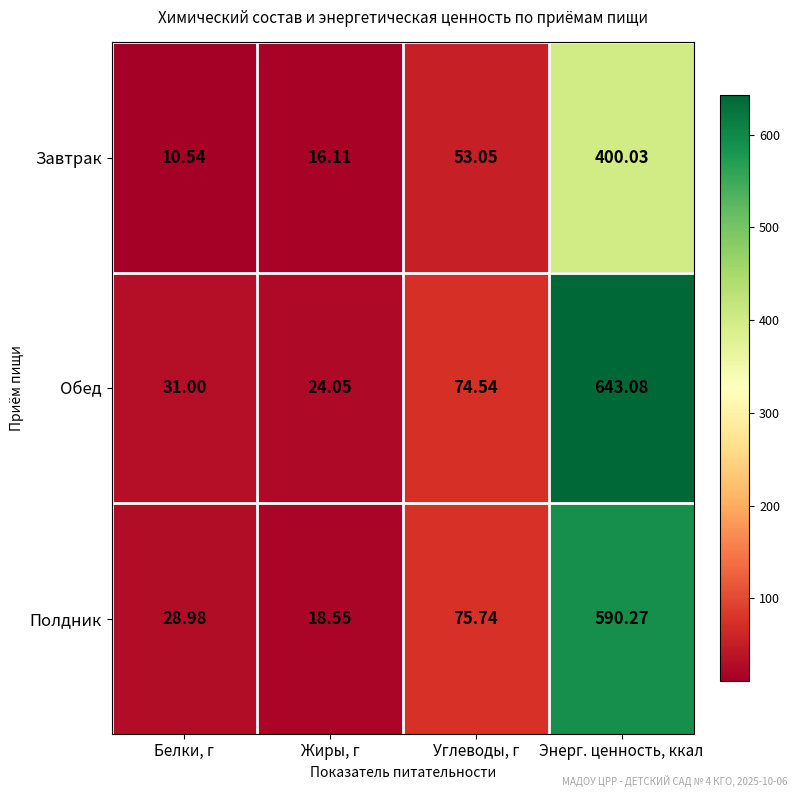

Which label corresponds to the smallest value in the chart?

Белки, г